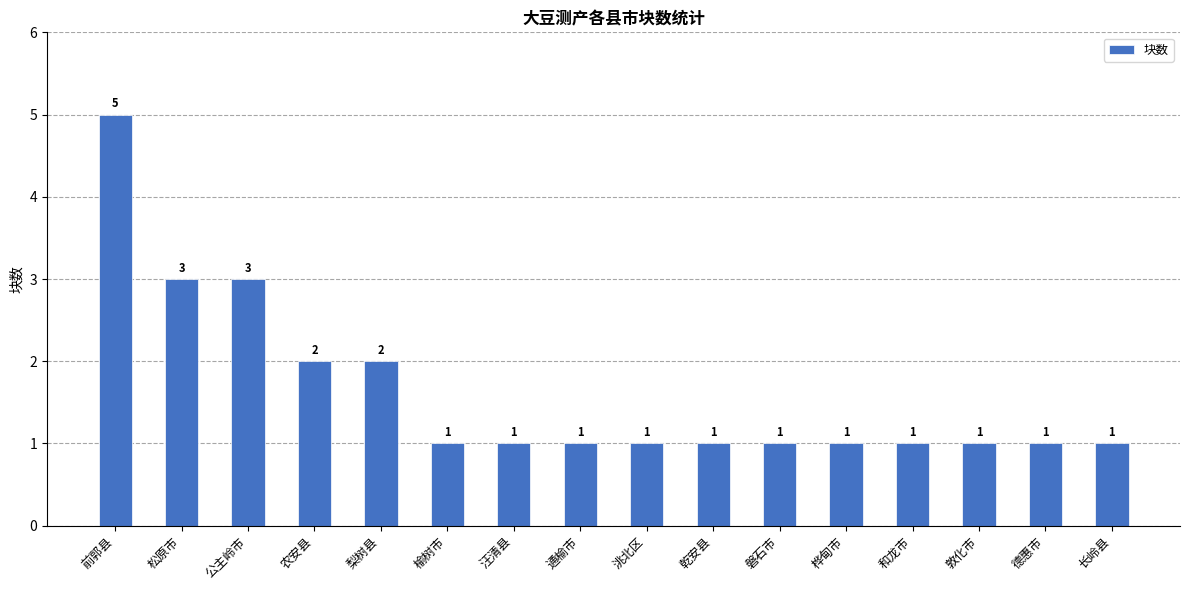

What is the difference between the maximum and second lowest values?

4